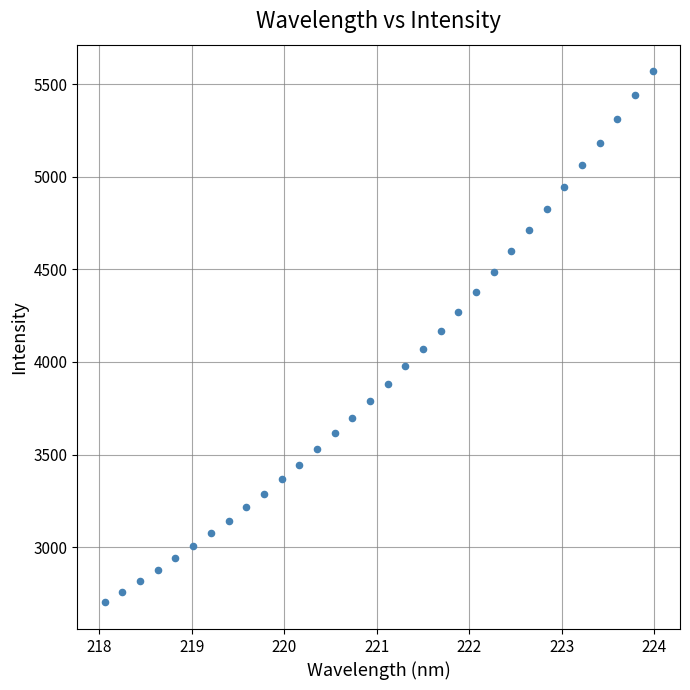

What is the range of X values (max minus min)?

5.9